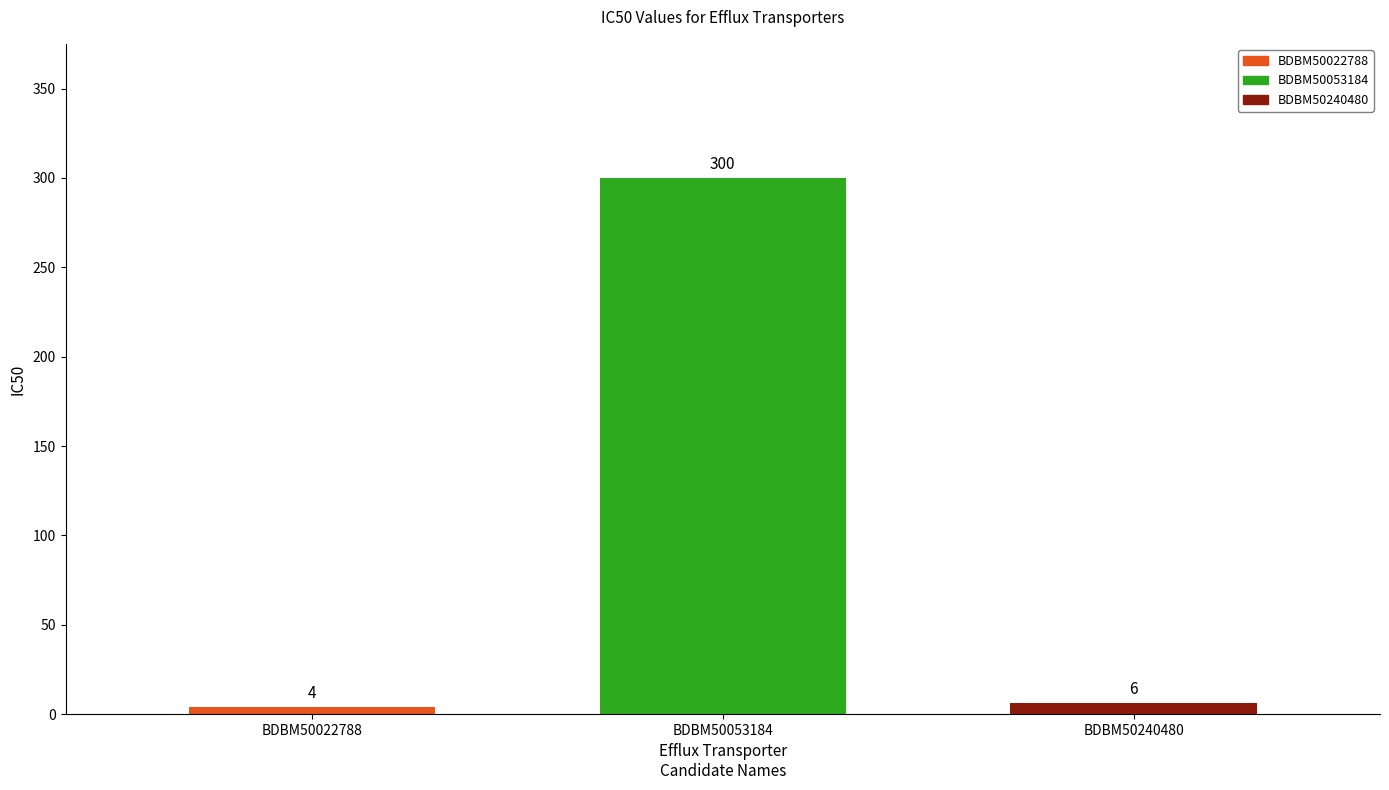

At which label does the data first exceed 6?

BDBM50053184